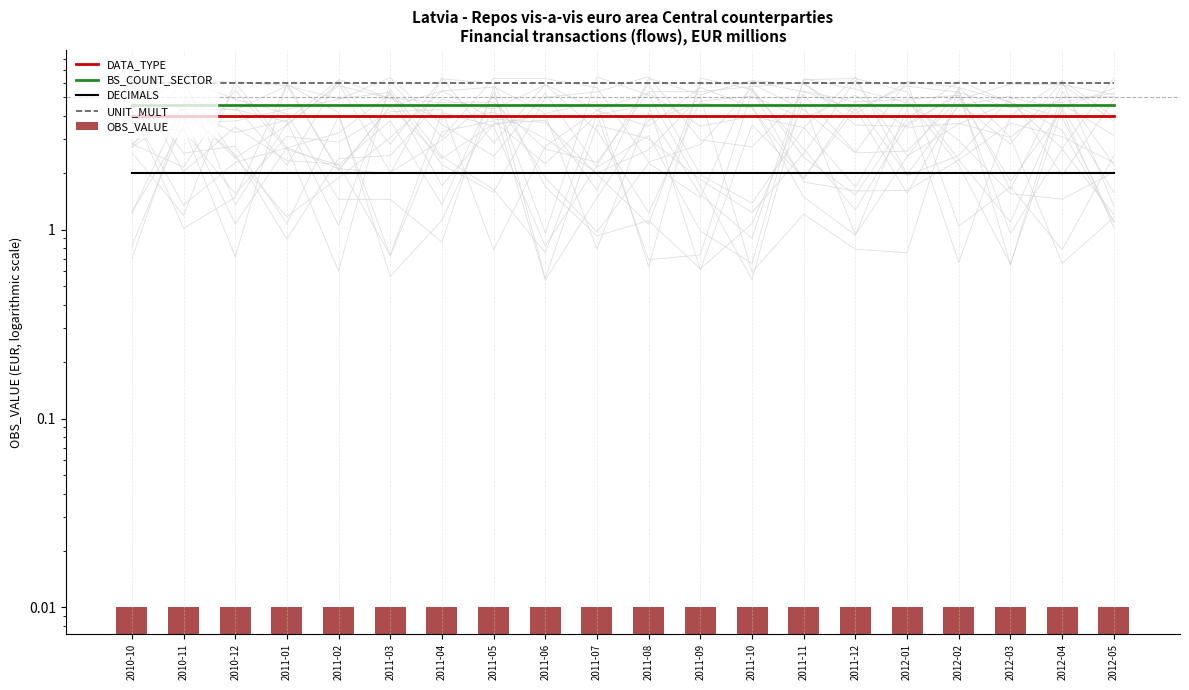

Is the value of DATA_TYPE at 2011-08 greater than the value of DECIMALS at 2011-03?

Yes